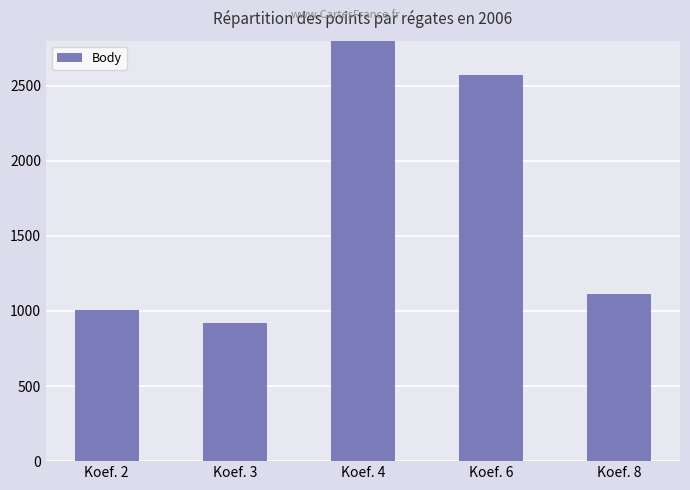

Are the bars horizontal?

No